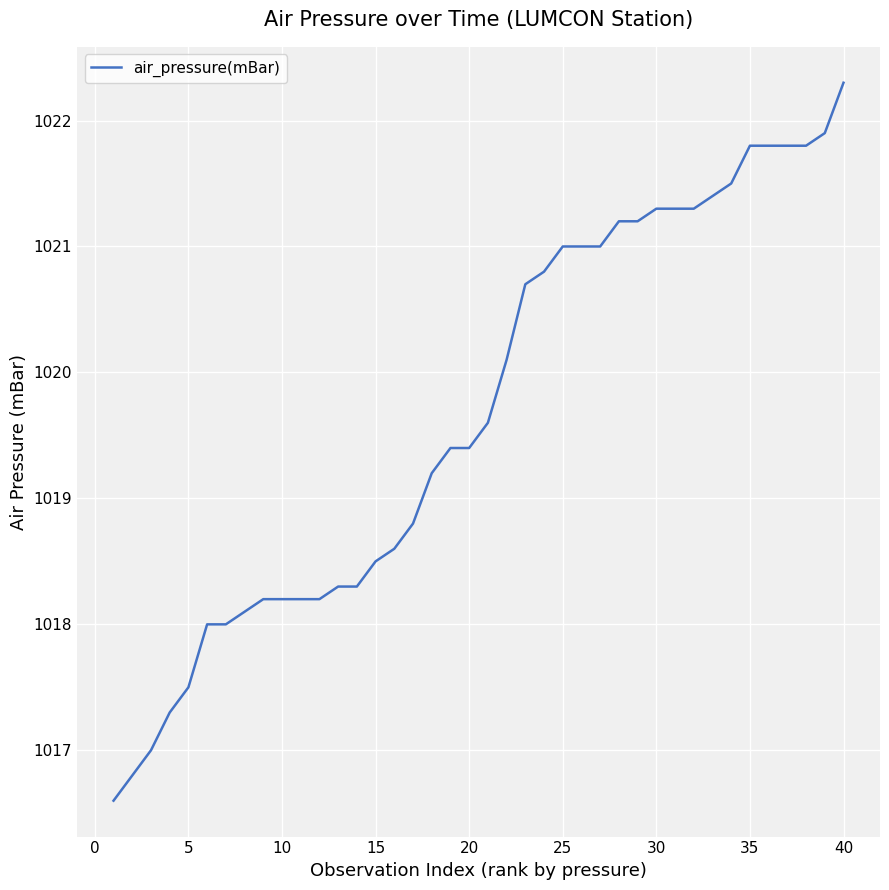

What is the greatest value displayed?

1022.3